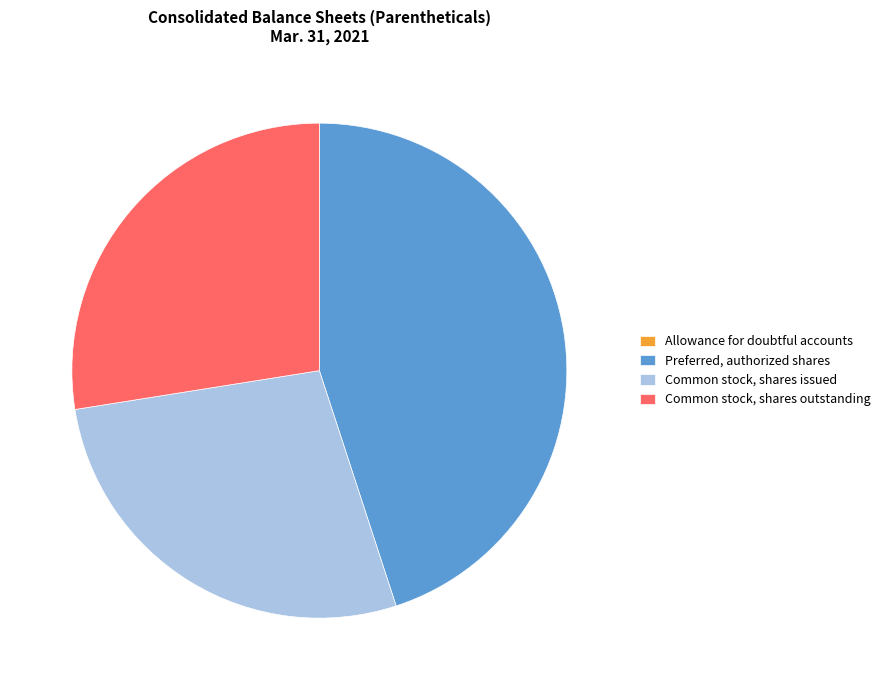

Combined, do Preferred, authorized shares and Common stock, shares outstanding account for over 50%?

Yes